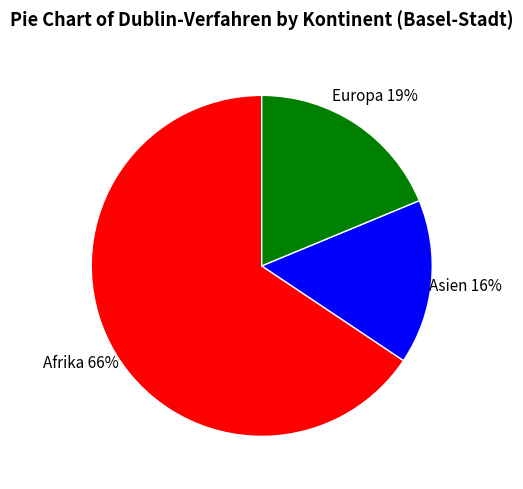

Count the number of slices in the pie.

3